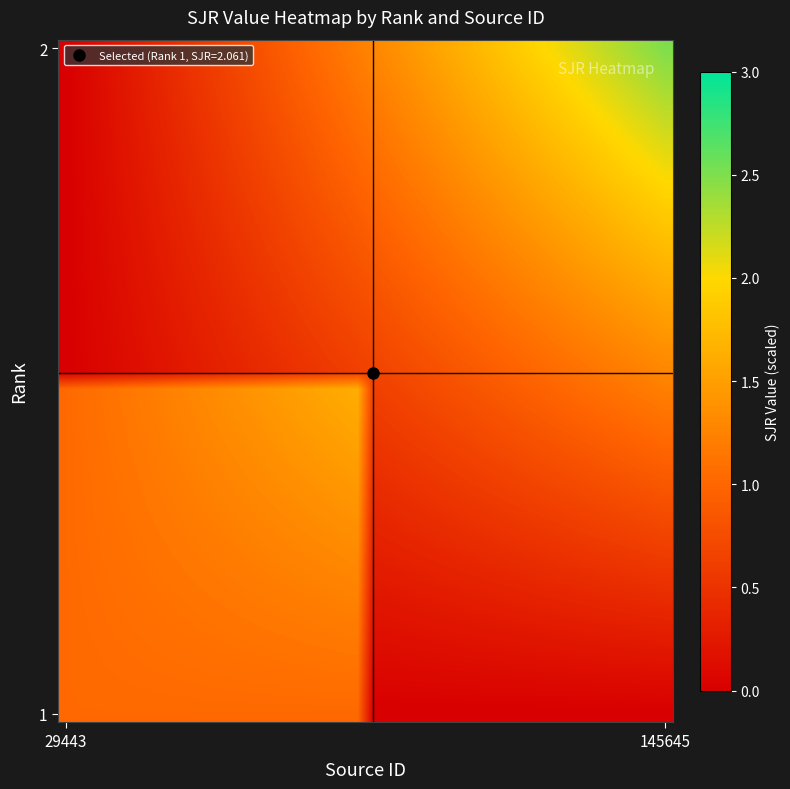

At how many categories does at least one series exceed 2?

8